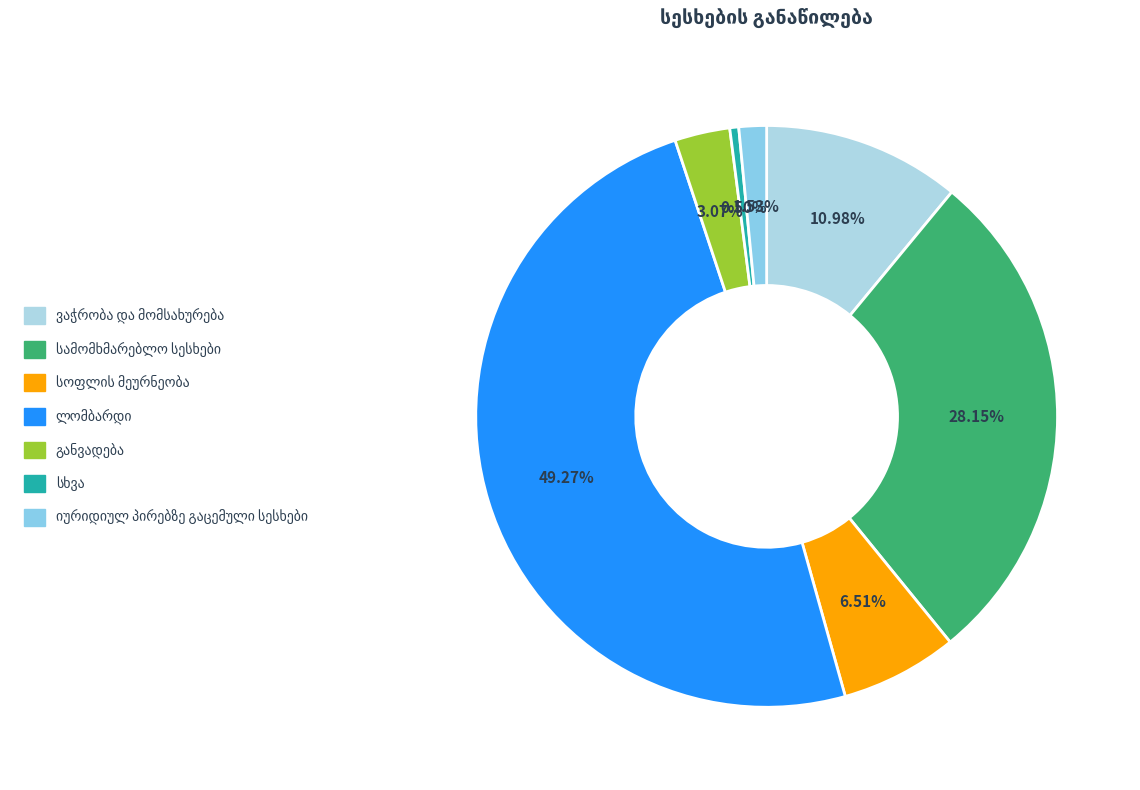

True or false: სამომხმარებლო სესხები accounts for 38% of the total.

False